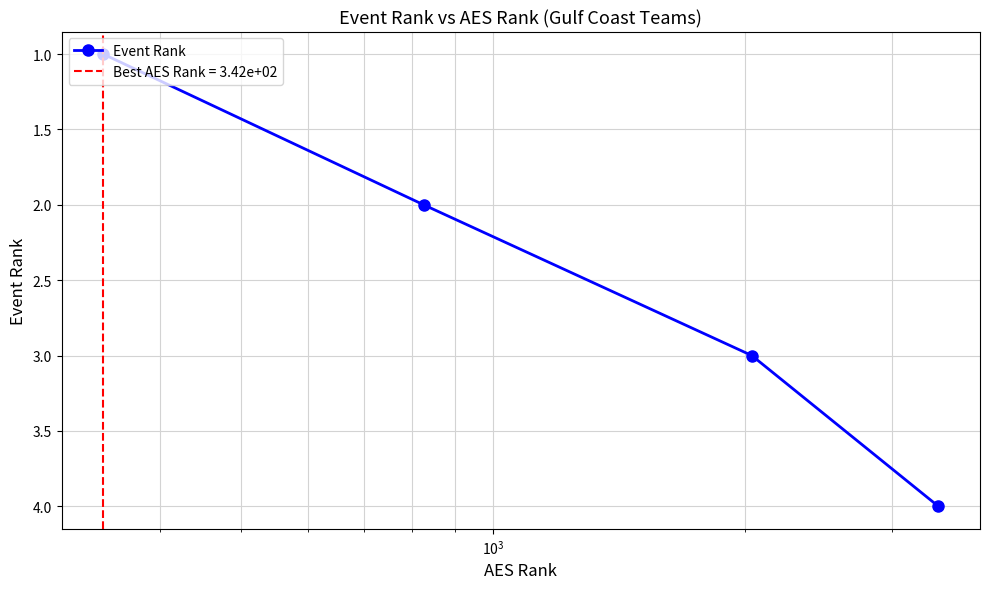

Reading left to right, extract all data points from this chart.

1	2	3	4